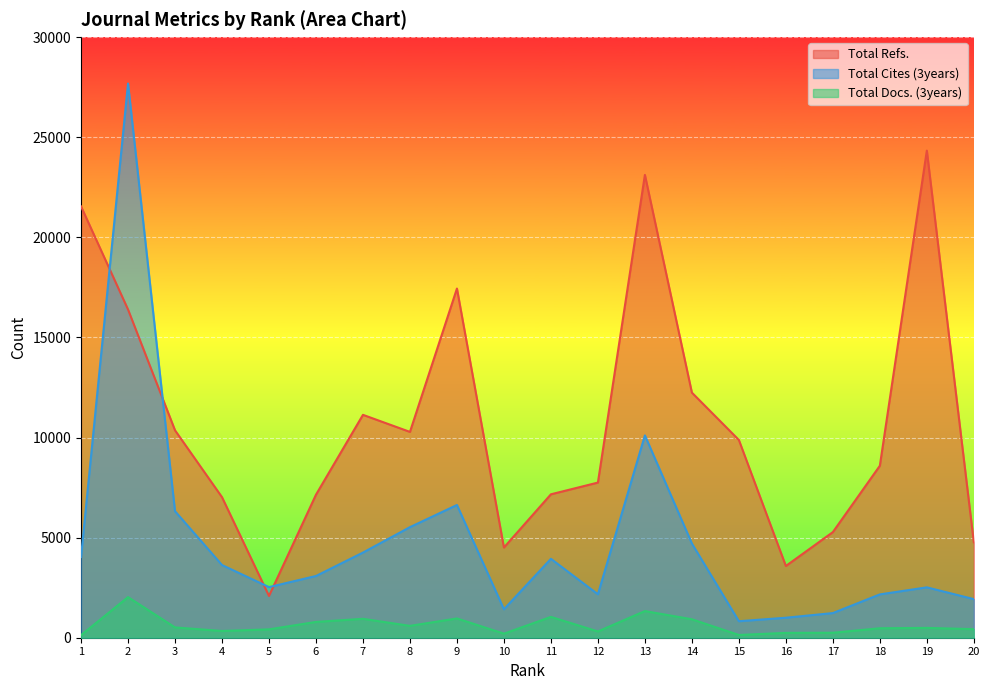

True or false: Total Docs. (3years) has a value of 100 at 16.

False